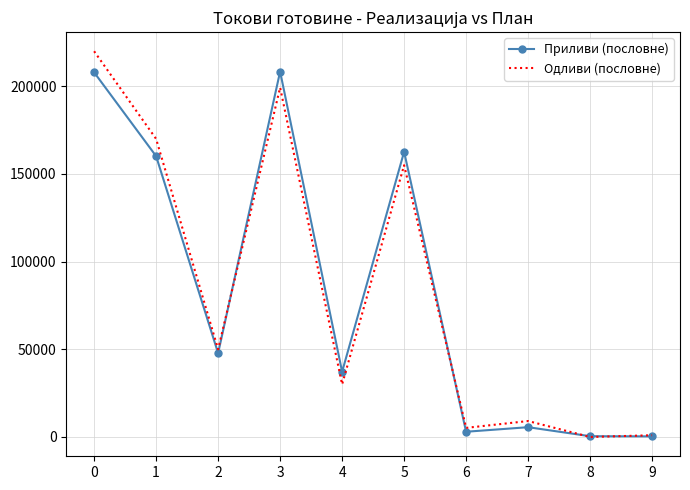

What is the difference between the highest and lowest values at 2?

2199